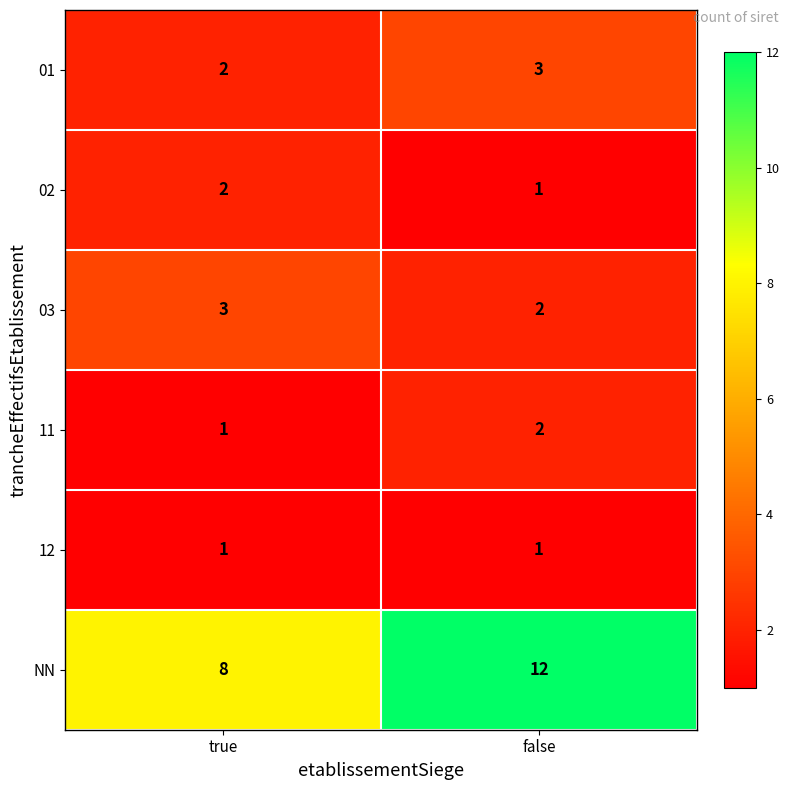

What is the greatest value displayed?

12